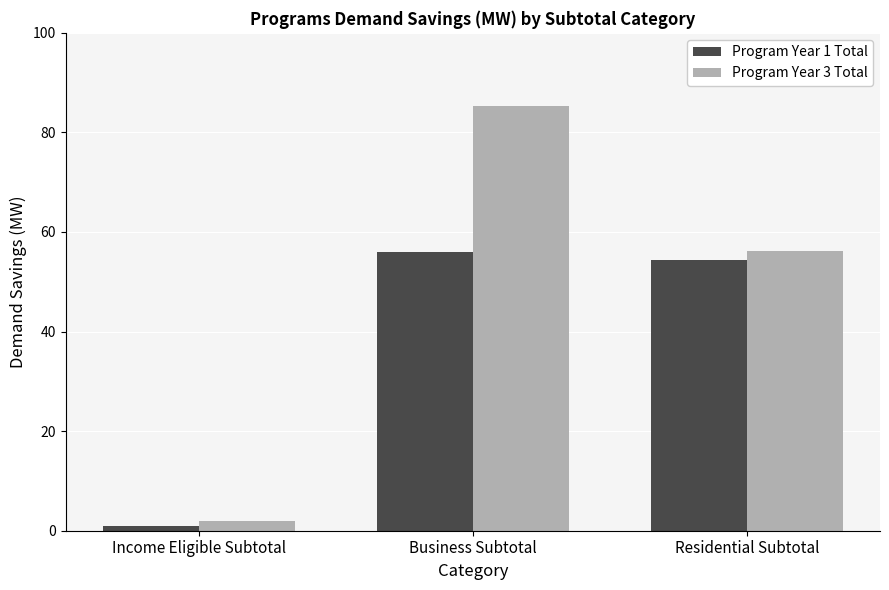

At which category is the sum across all series the highest?

Business Subtotal